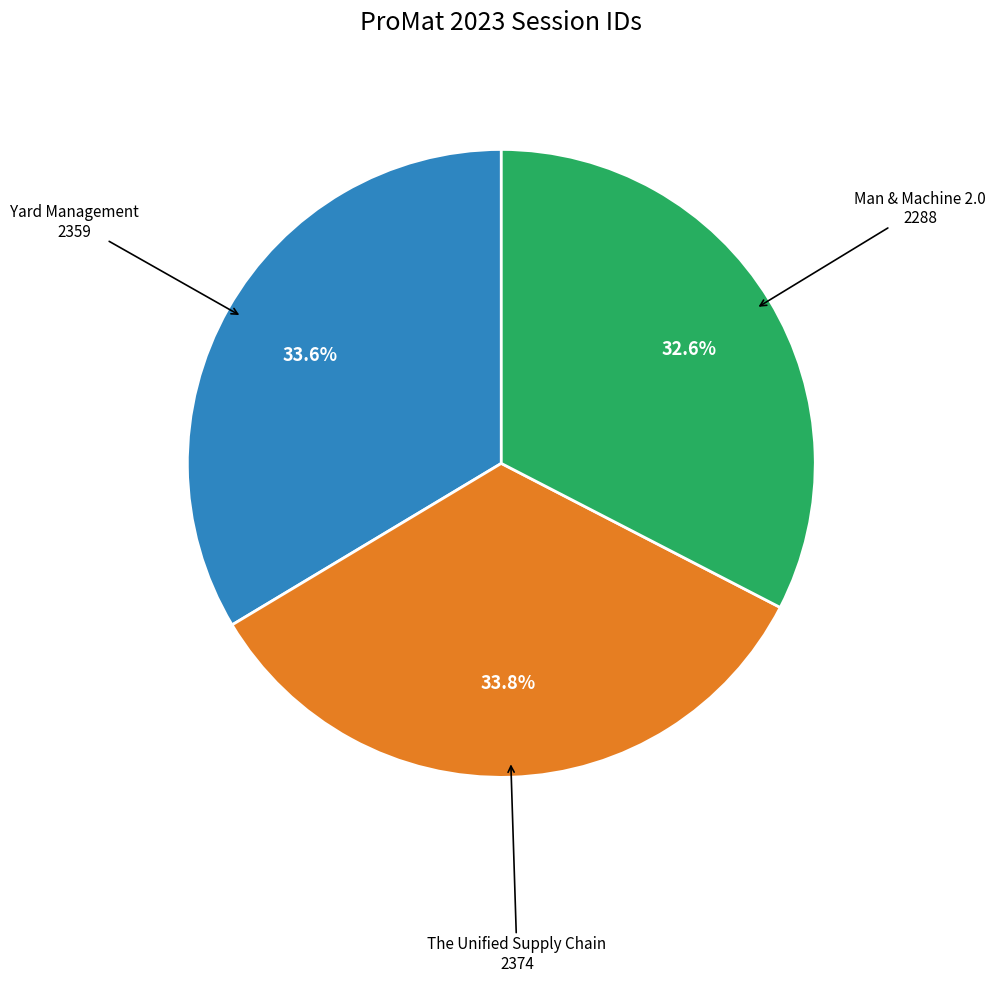

What percentage do The Unified Supply Chain 2374 and Man & Machine 2.0 2288 together represent?

66.4%